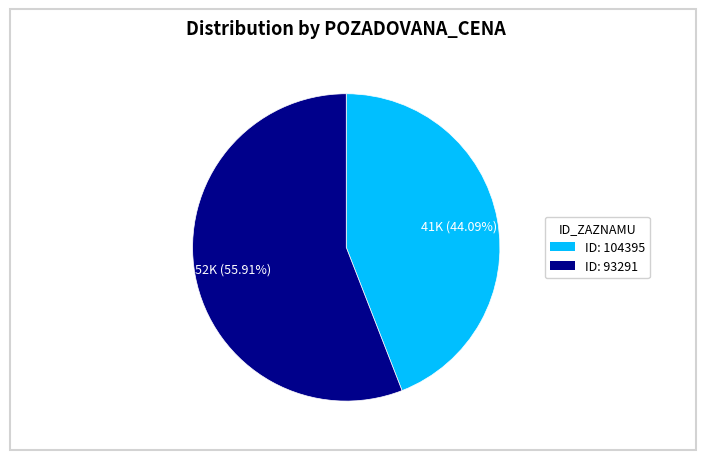

How many slices are in this pie chart?

2